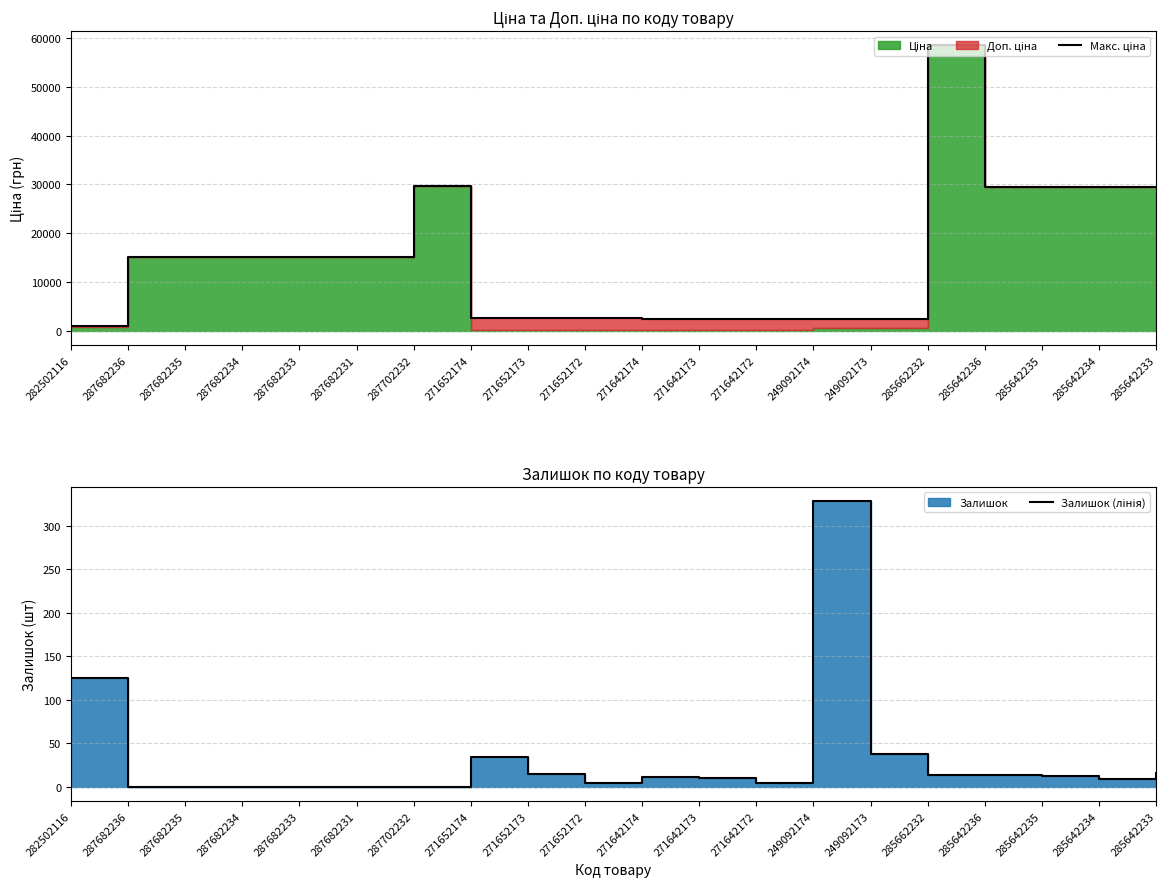

What is the total value across all series at 287682234?

15120.0